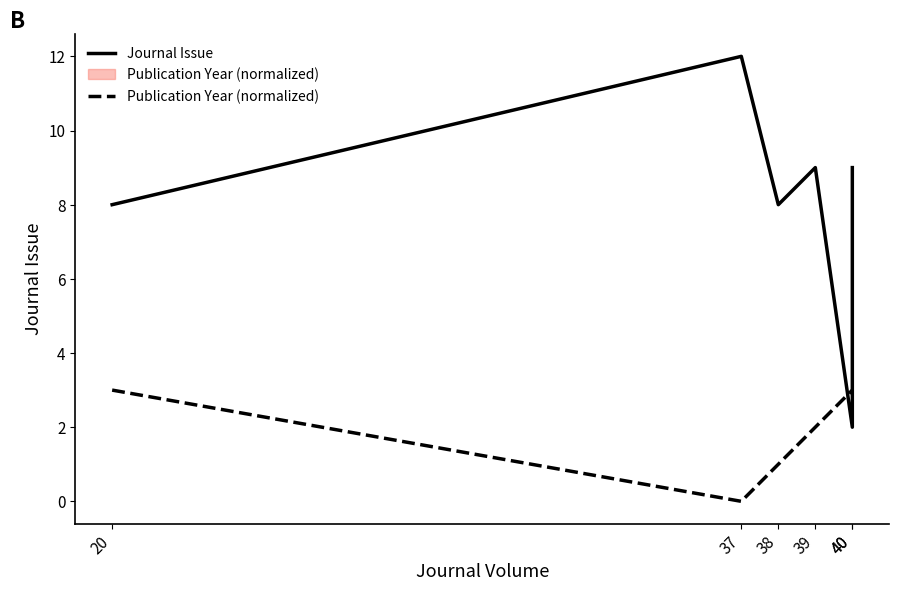

What is the highest value of the Journal Issue series?

12